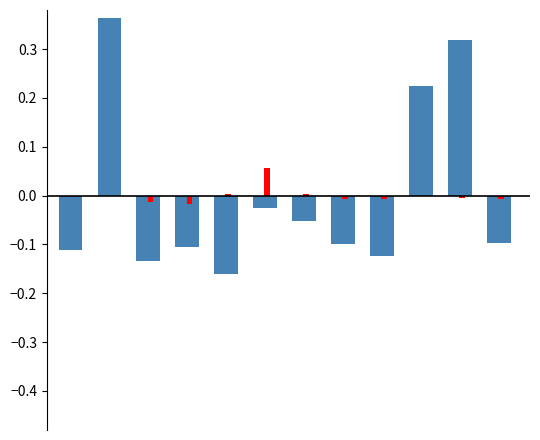

How many categories are shown in the chart?

12